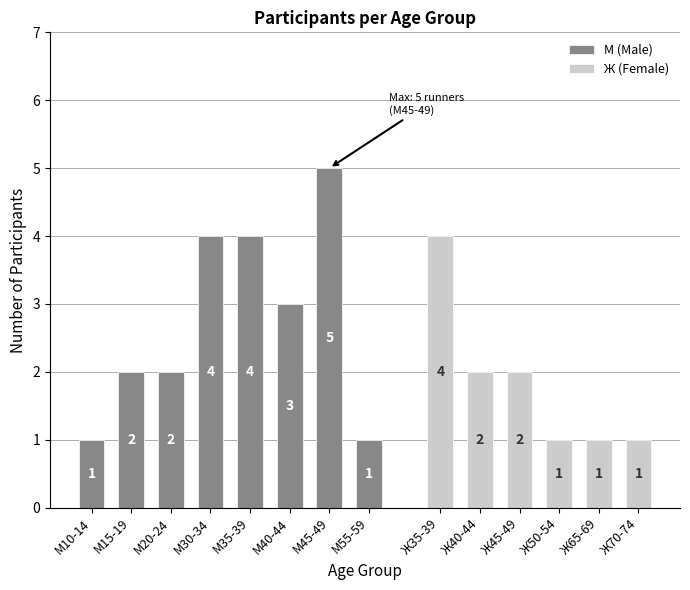

What is the value of the М (Male) bar at the 7th from the left?

5